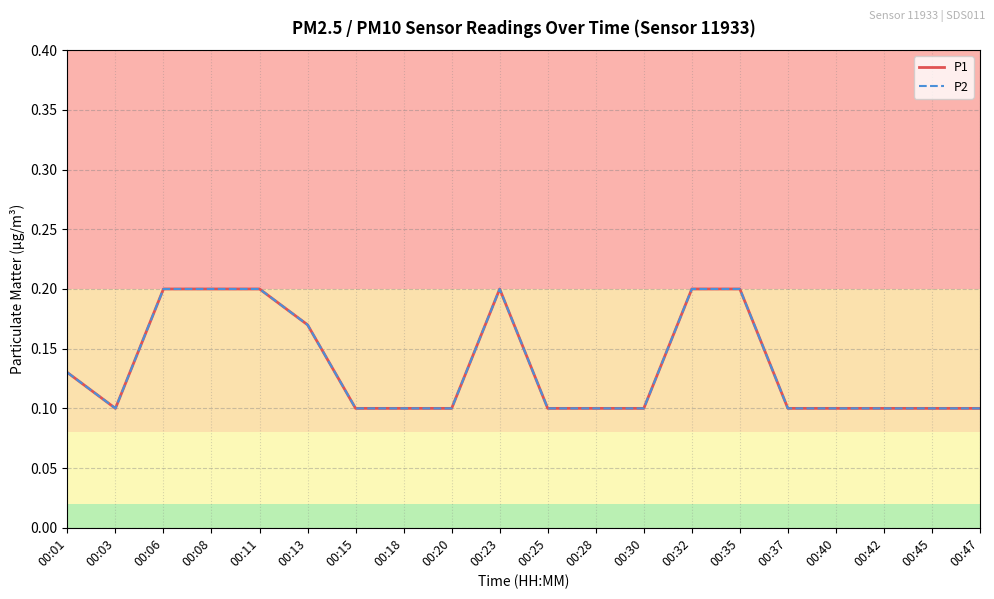

Is this an area chart (filled region under the line)?

No